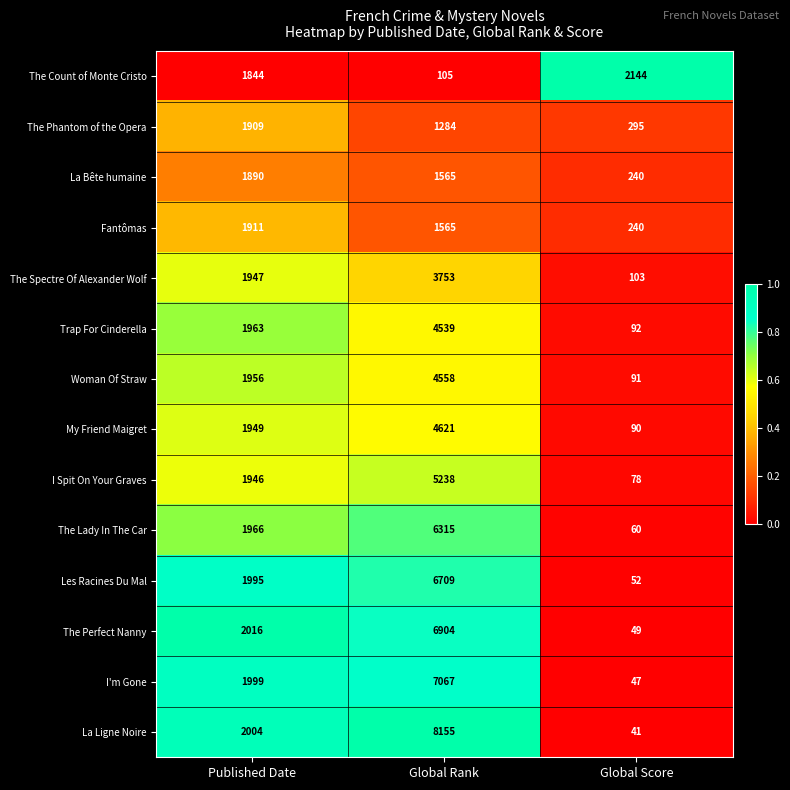

True or false: The Spectre Of Alexander Wolf has a value of 943 at Published Date.

False